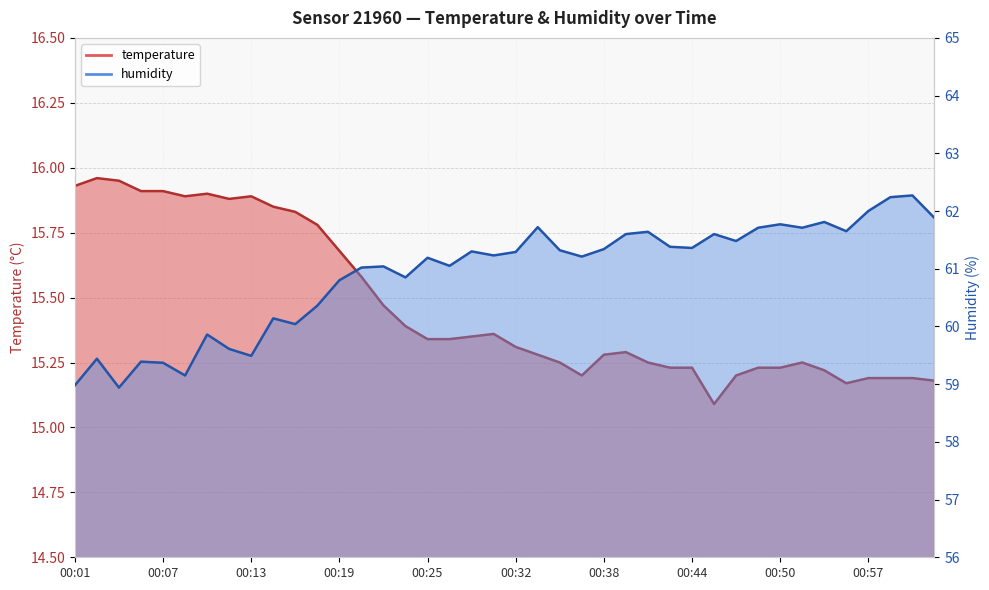

What is the sum of all temperature values?

618.6